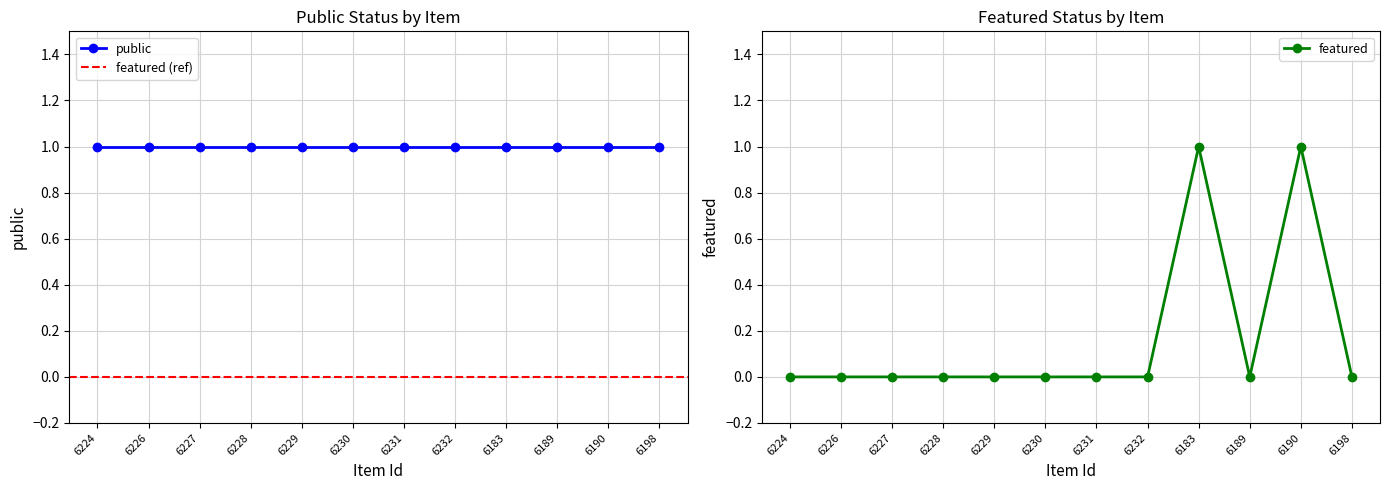

The value of featured at 6183 is 1. True or false?

True